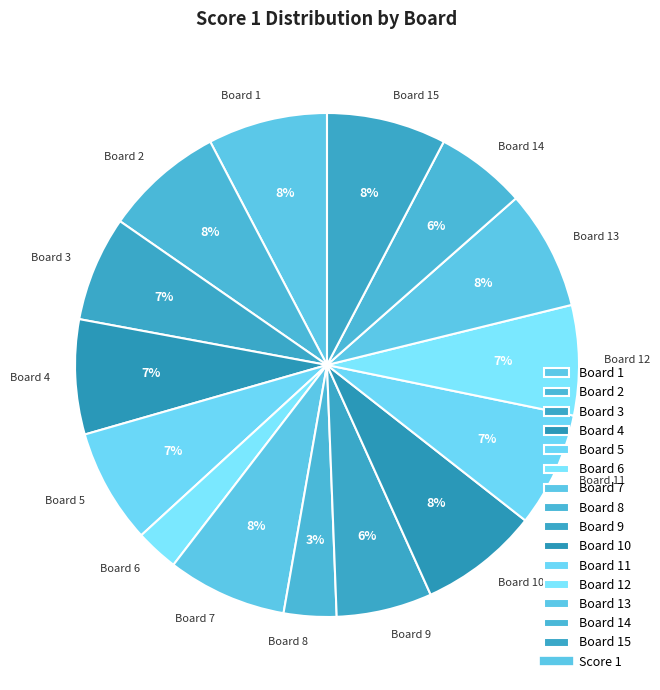

Do Board 13 and Board 2 together represent more than half of the pie?

No